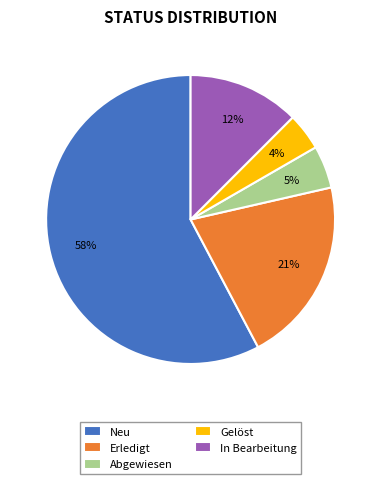

To the nearest percent, what portion does Neu represent?

58%